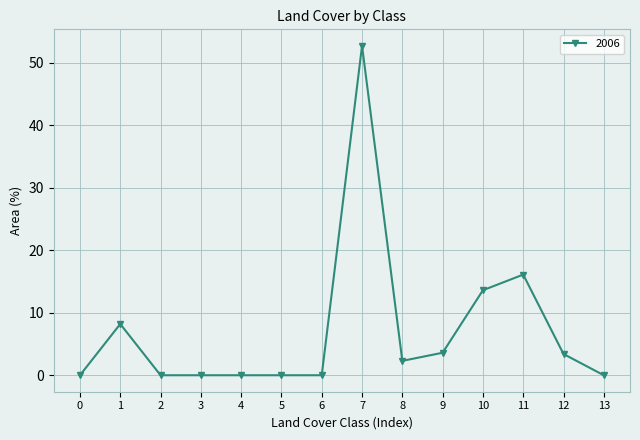

What value does the data have at 7?

52.7